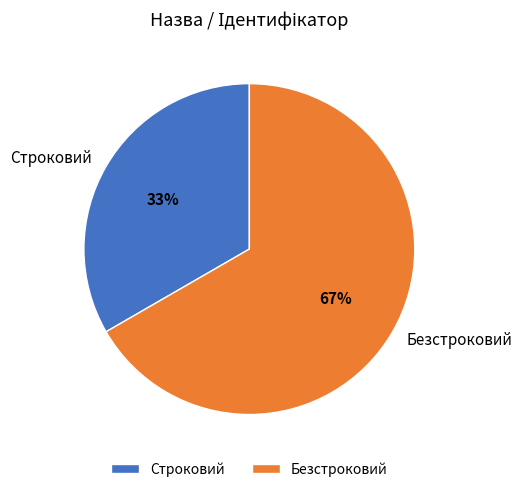

Between Безстроковий and Строковий, which is larger?

Безстроковий